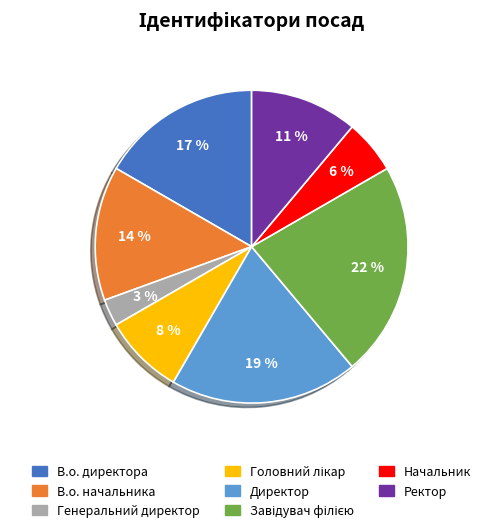

To the nearest percent, what percentage of the pie is В.о. директора?

17%